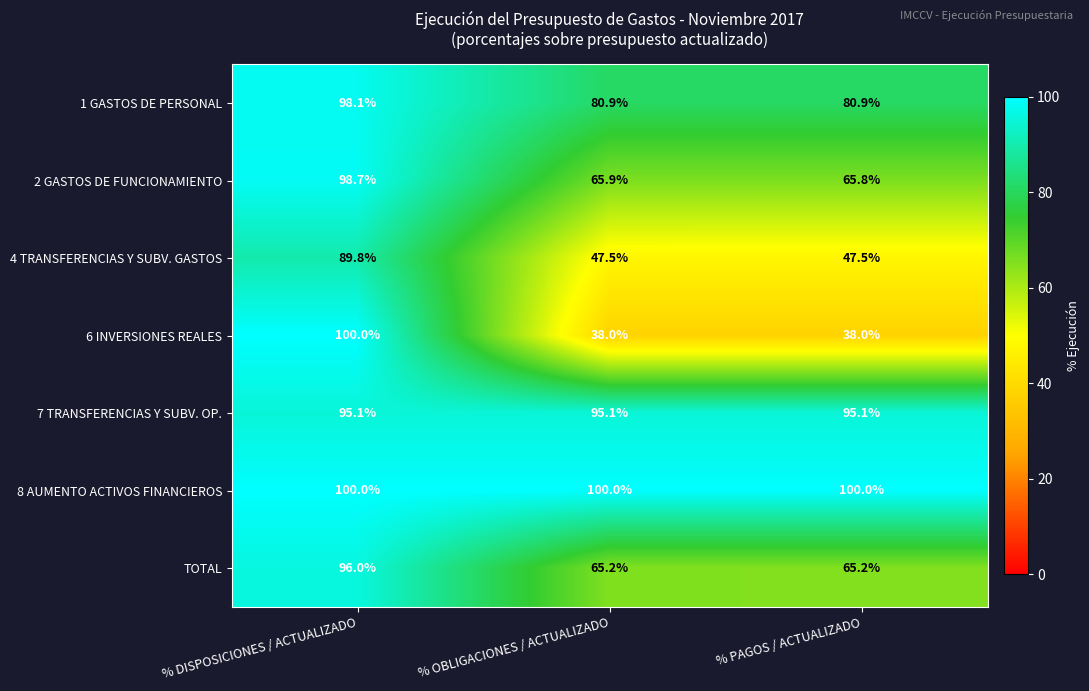

What is the sum of all 4 TRANSFERENCIAS Y SUBV. GASTOS values?

184.8